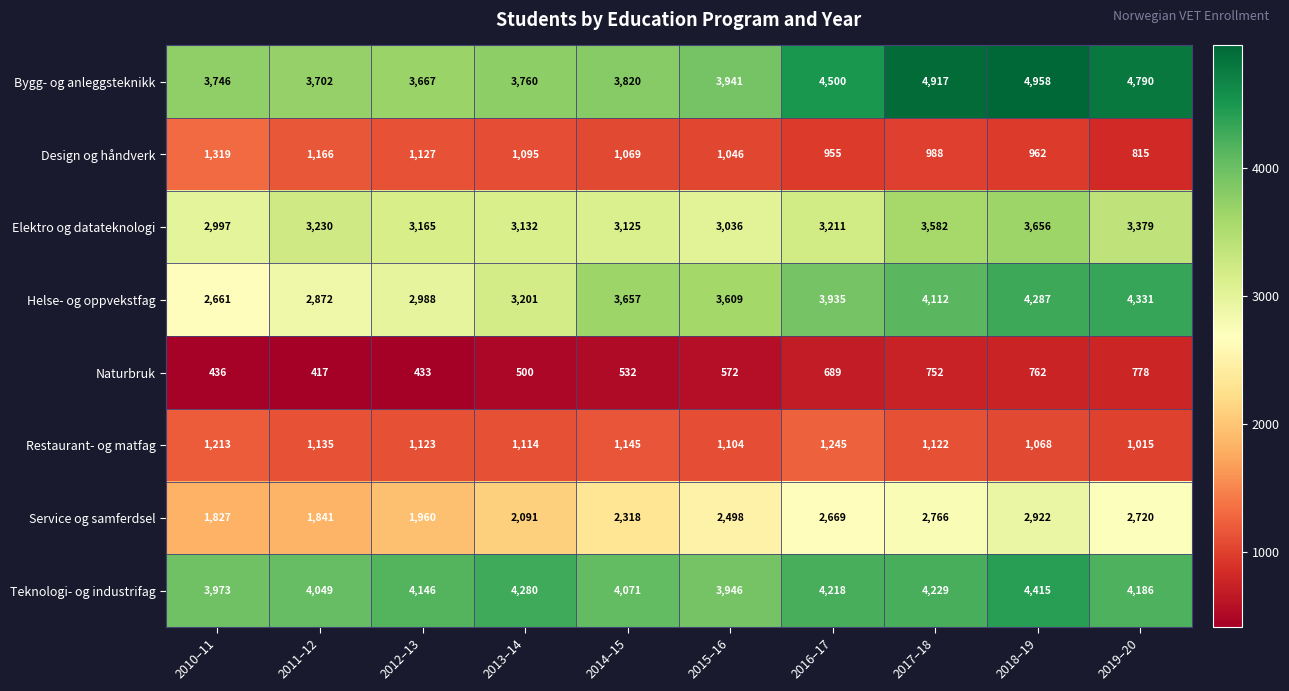

What is the average value of the Design og håndverk series?

1054